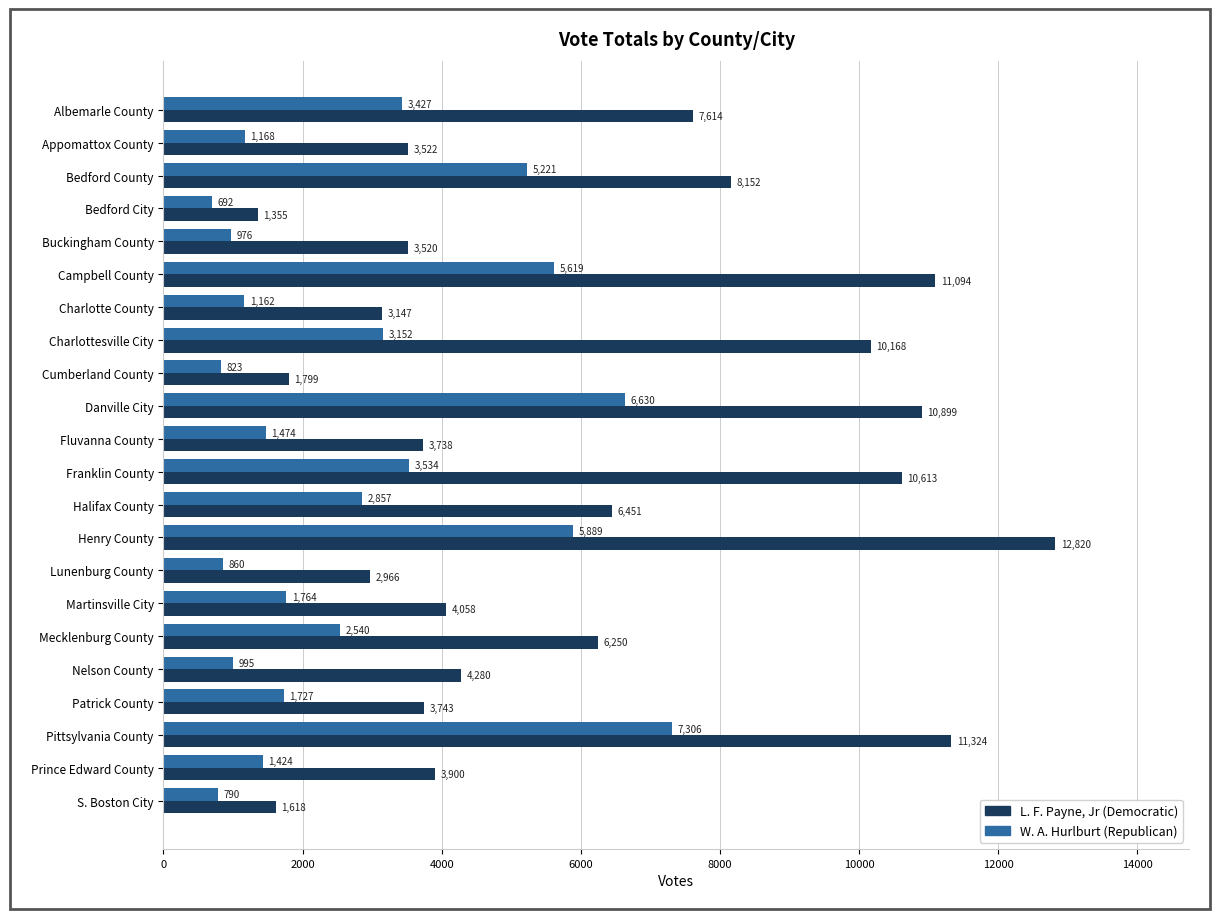

At which category is the sum across all series the highest?

Henry County